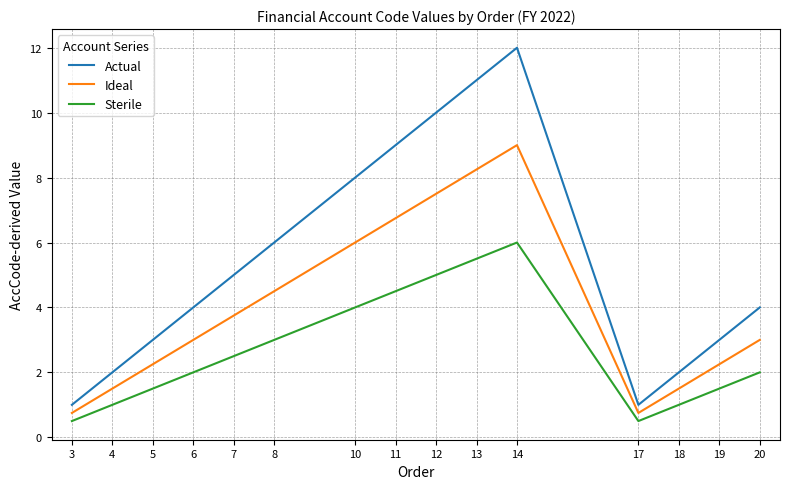

True or false: Actual has a value of 8.0 at 10.

True